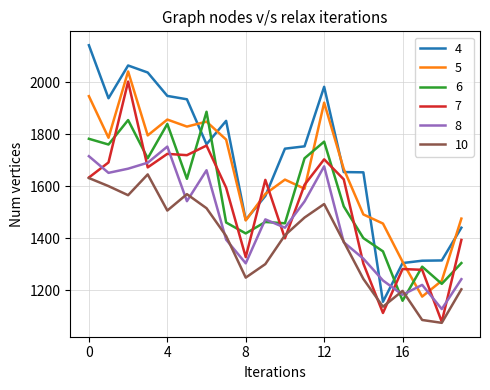

Which series ends up on top after the final intersection of 7 and 8?

7